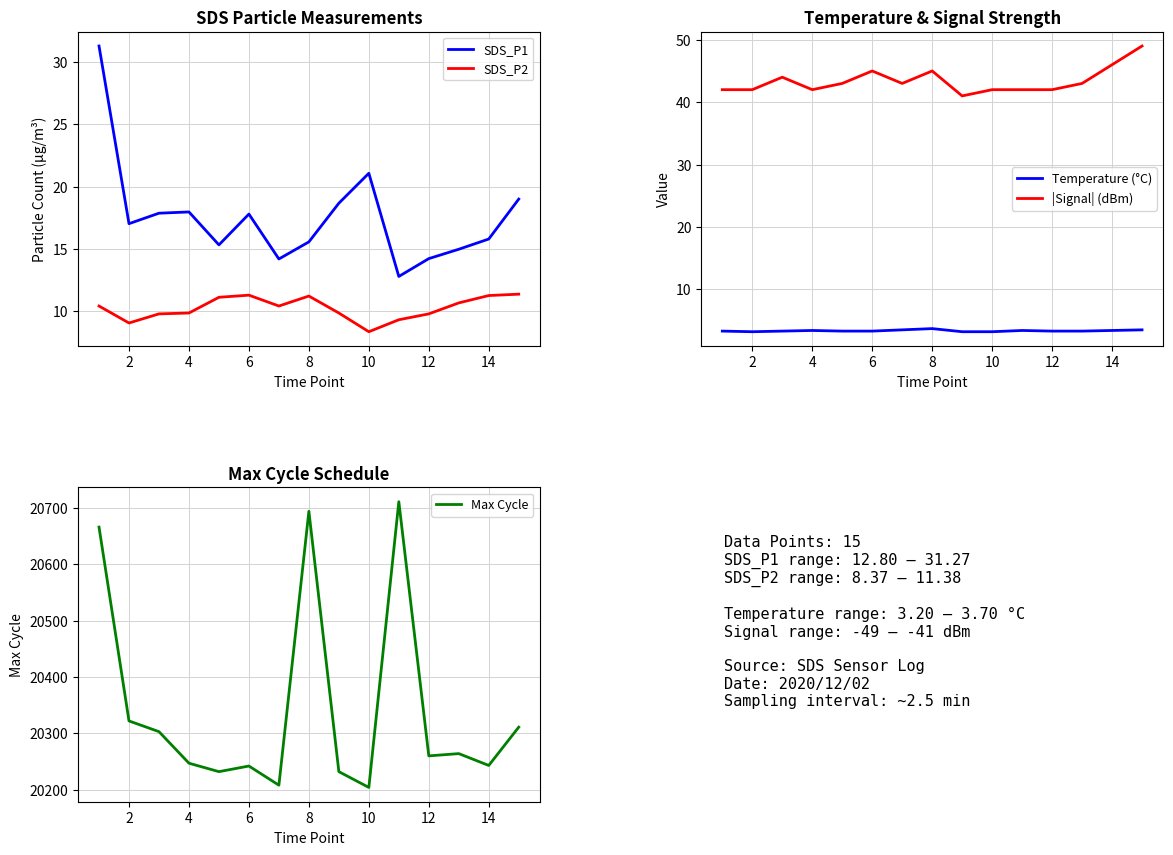

What is the highest value of the SDS_P1 series?

31.3